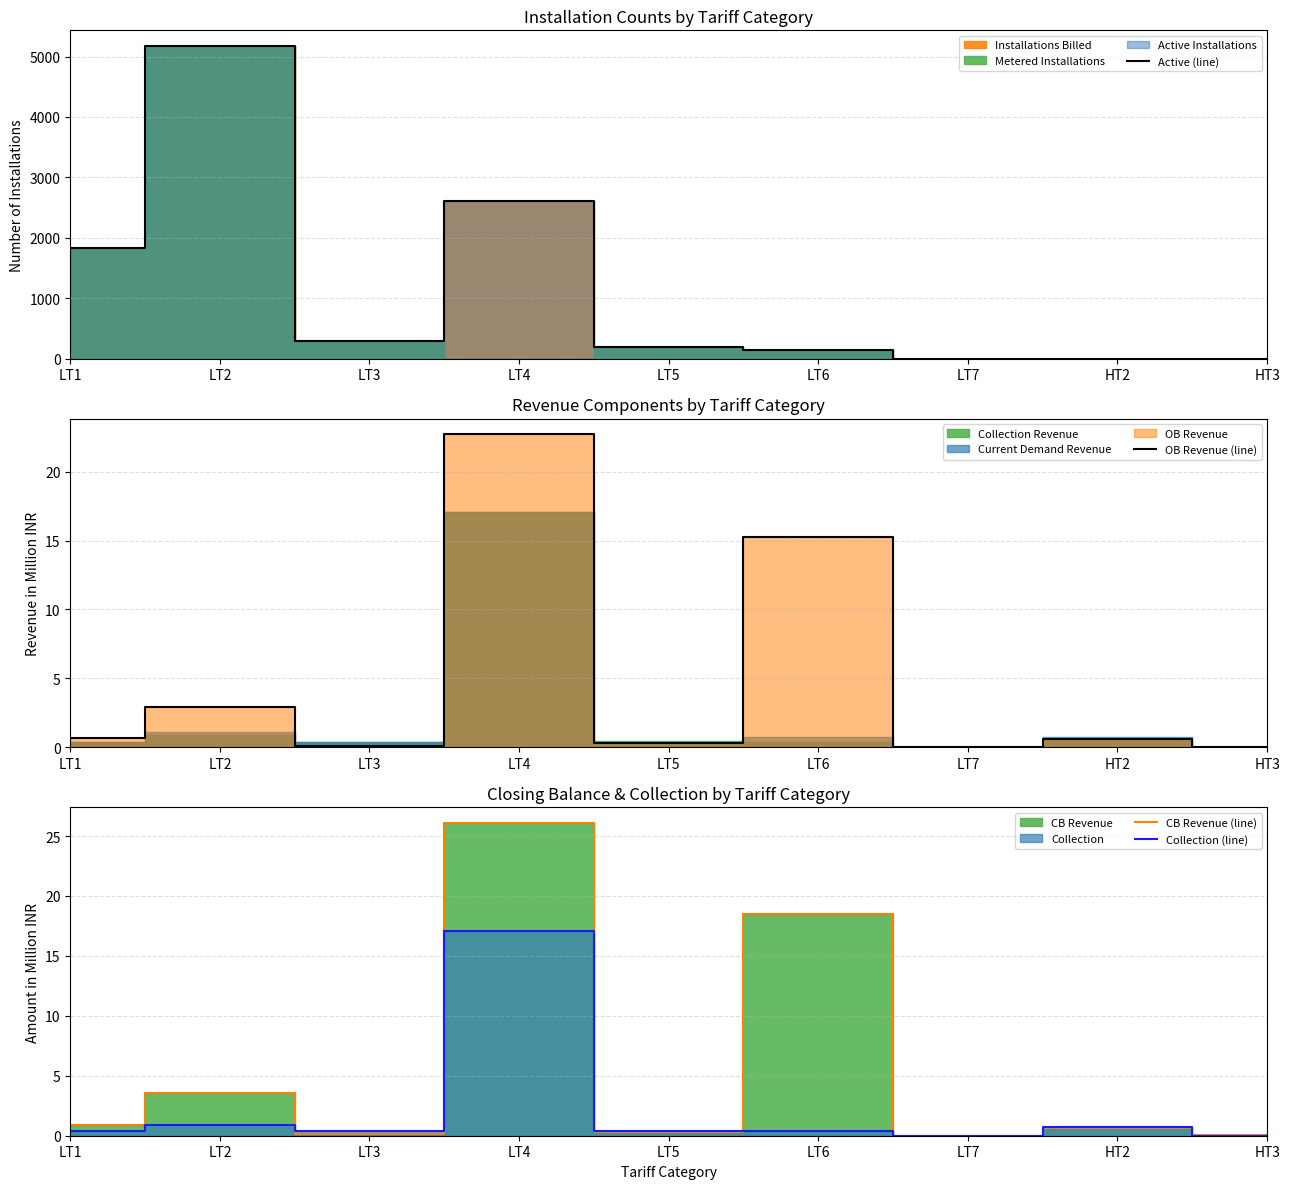

True or false: OB Revenue (line) has more than 0 points higher than both neighbors.

True